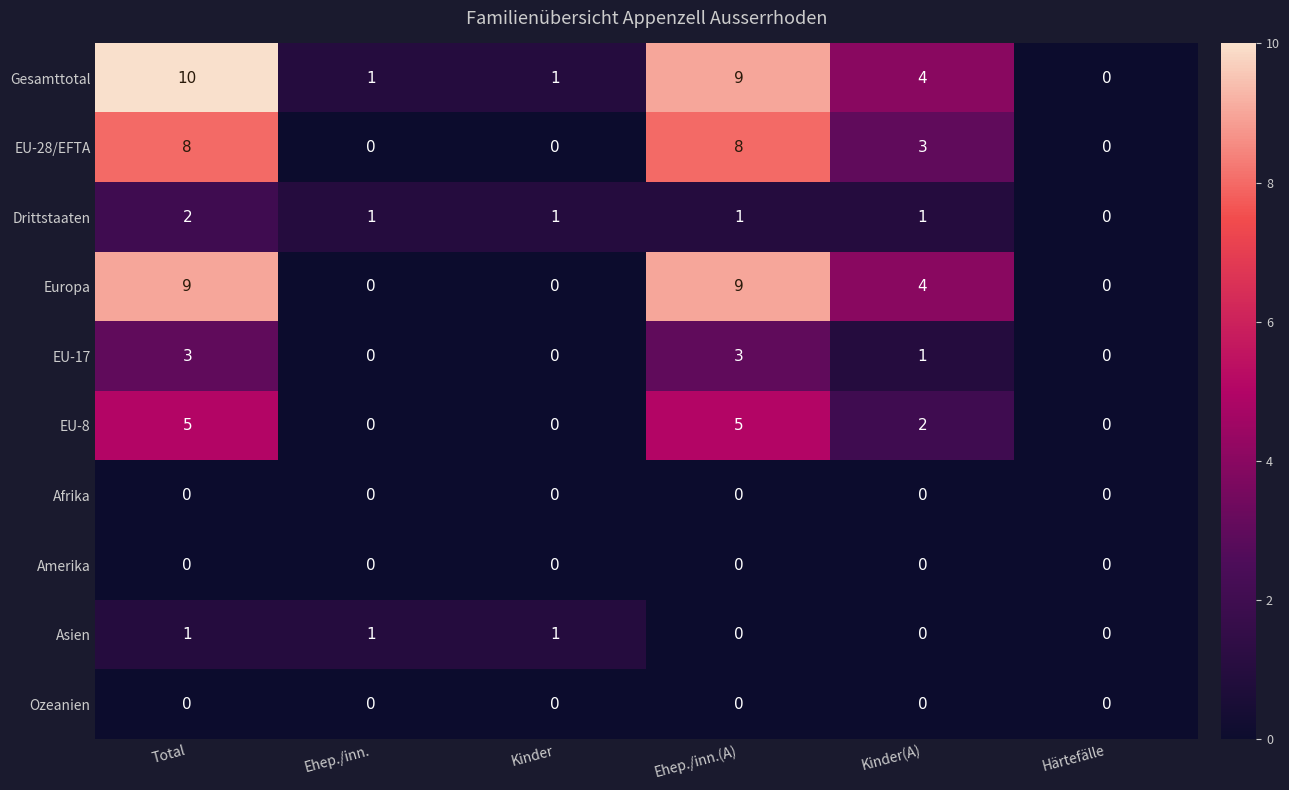

The Gesamttotal series shows 15 at Total. True or false?

False